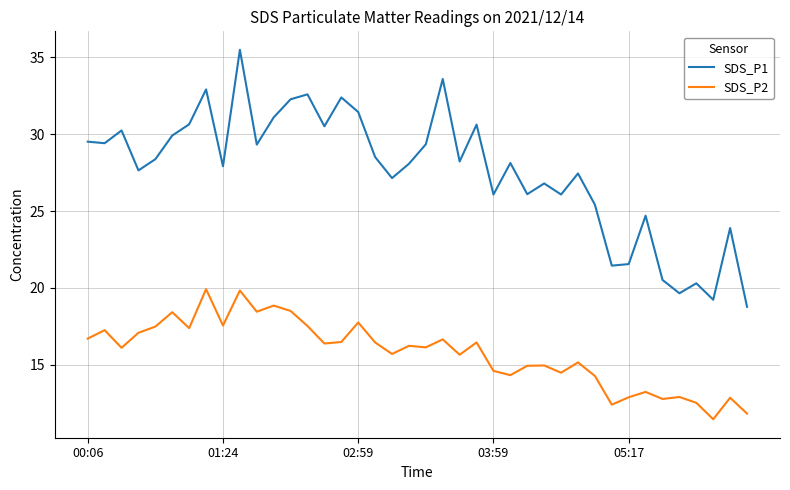

What is the difference between the maximum and minimum values in the SDS_P1 series?

16.7